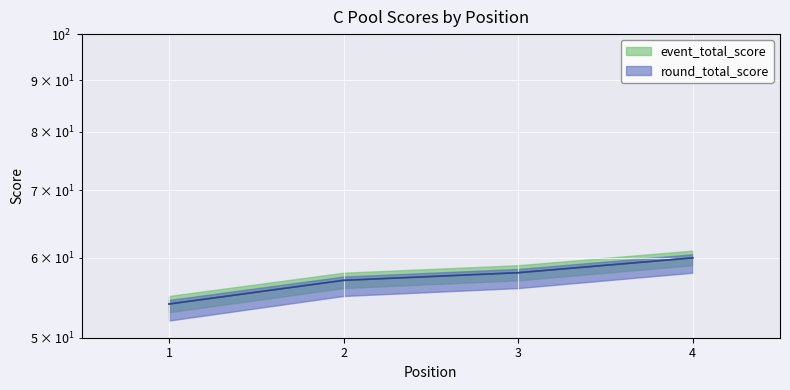

What is the difference between the event_total_score values at 3 and 4?

2